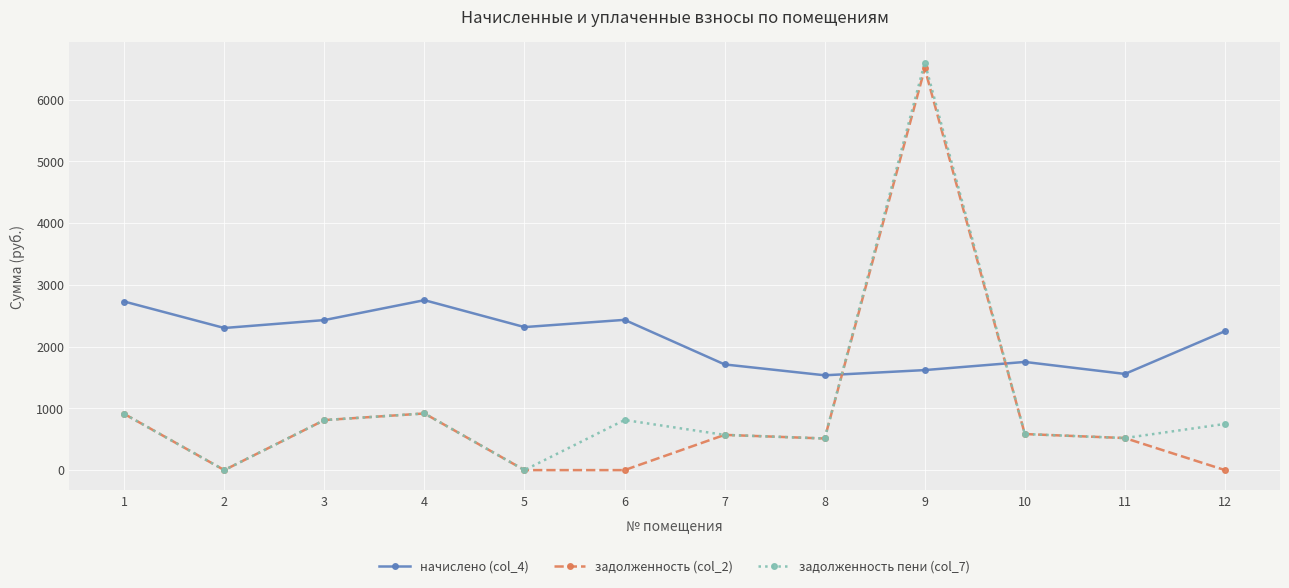

How many interior local peaks does the задолженность пени (col_7) series have?

3